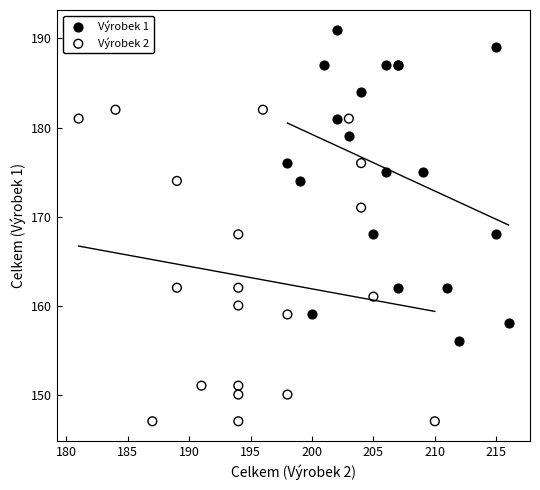

What are all the series names shown in the legend?

Výrobek 1, Výrobek 2